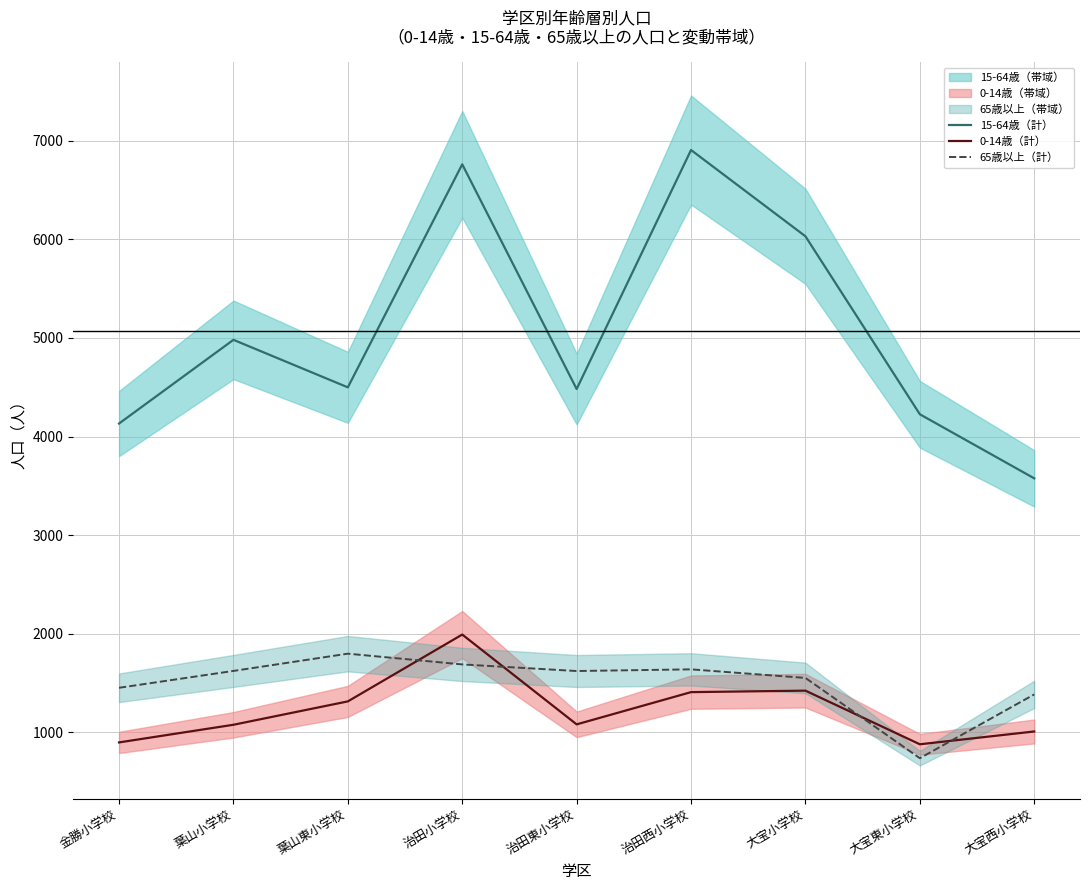

What is the label of the 4th point from the right?

治田西小学校